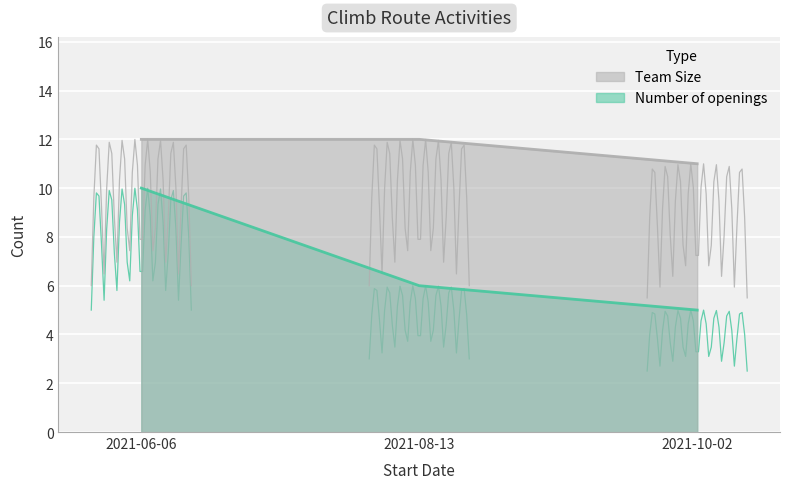

Rank the series by their maximum value, from highest to lowest.

Team Size, Number of openings